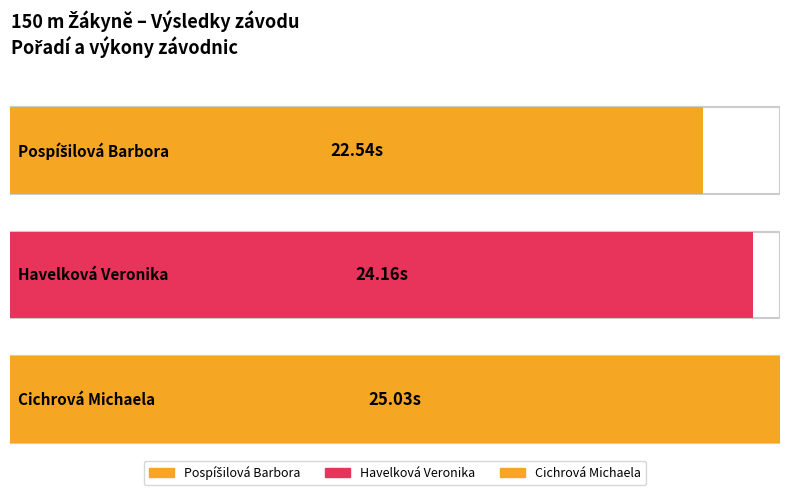

Rank the categories by value from highest to lowest.

Cichrová Michaela, Havelková Veronika, Pospíšilová Barbora